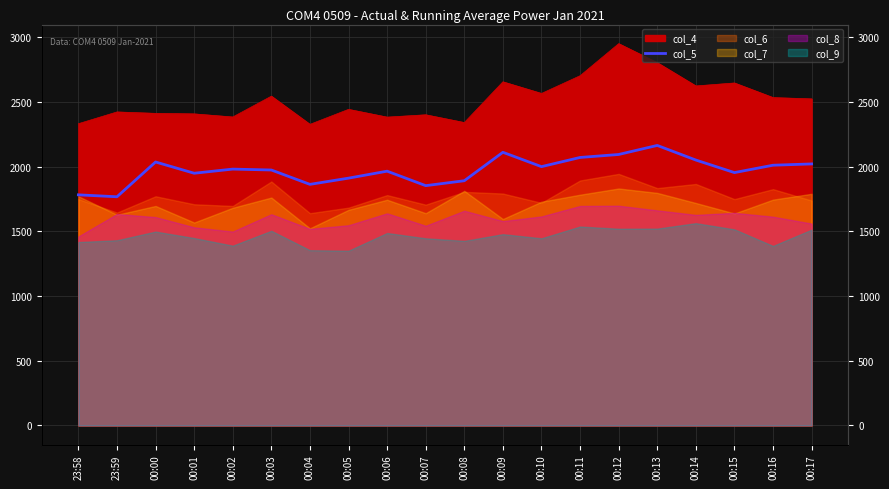

Is it true that the value at 00:06 is 791?

False